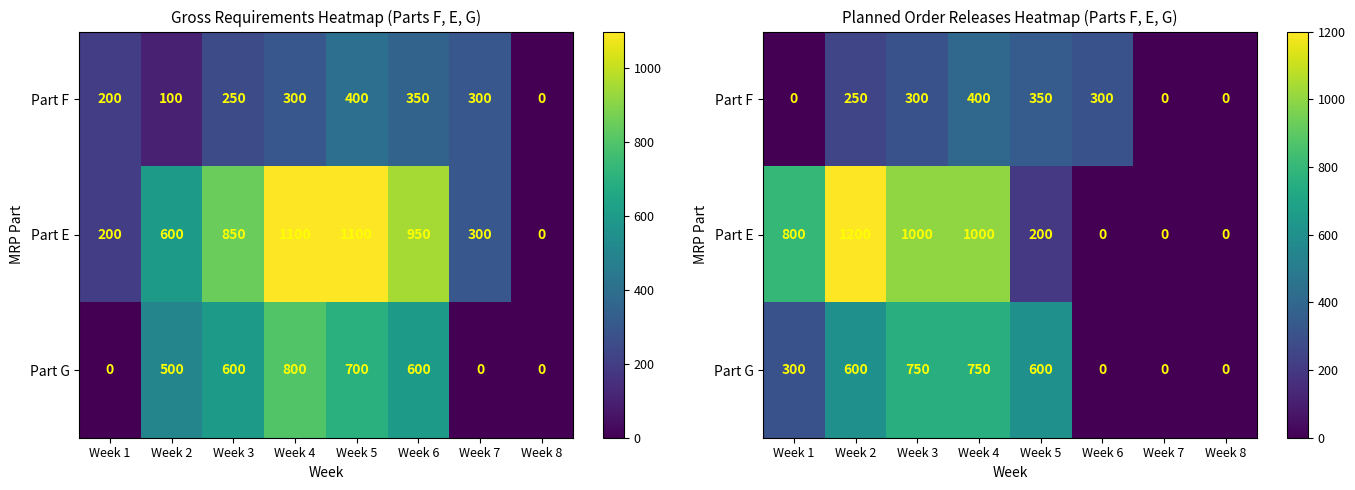

At which label is Part G closest to 375?

Week 1